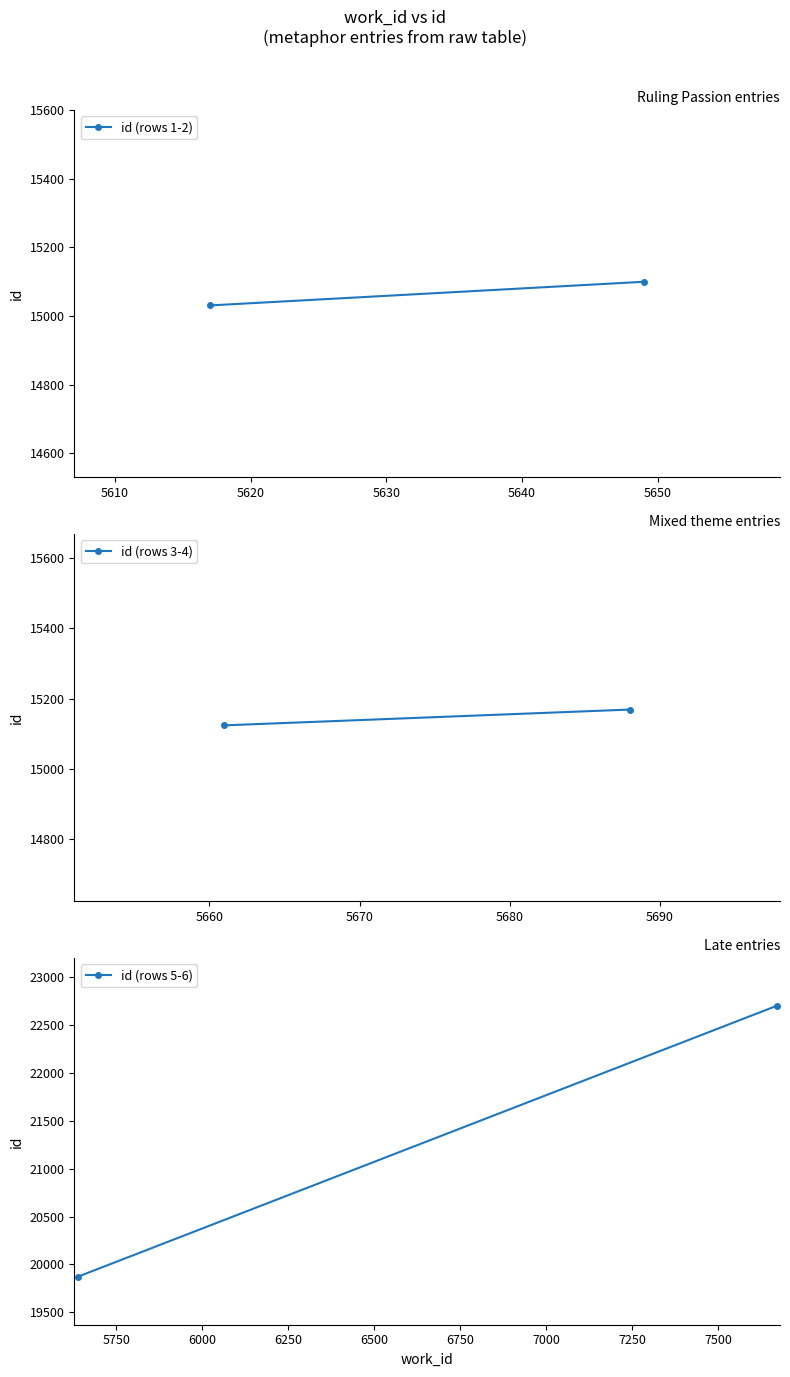

The id (rows 1-2) series shows 8797 at 5600. True or false?

False